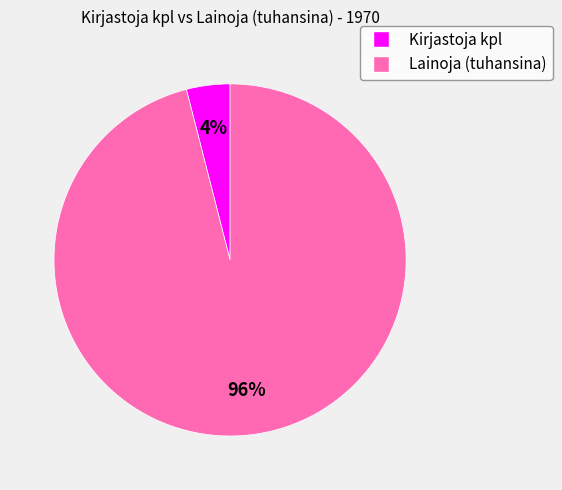

Does Kirjastoja kpl account for over 50% of the chart?

No